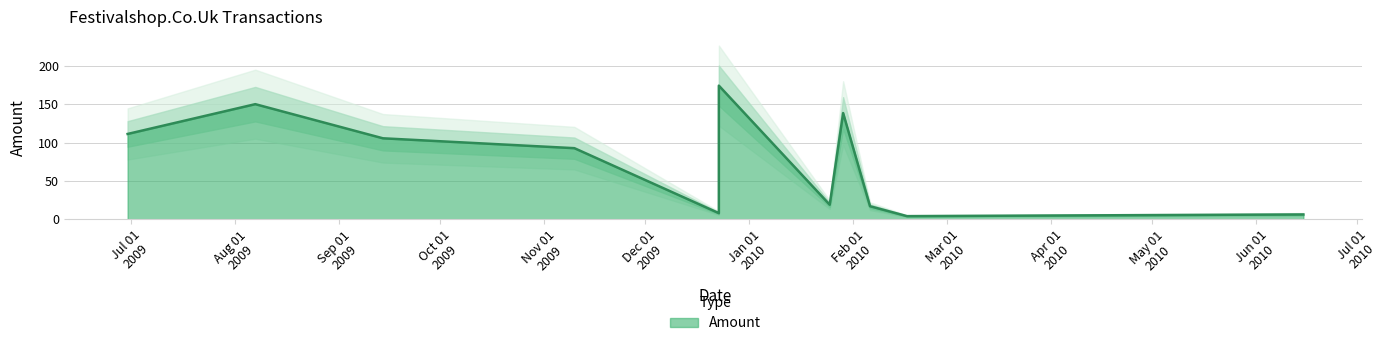

Reading right to left, list all the values displayed in this chart.

2010-06-15=6.2	2010-02-17=4.0	2010-02-06=16.9	2010-01-29=138.5	2010-01-25=18.9	2009-12-23=174.3	2009-12-23=7.9	2009-11-10=92.7	2009-09-14=105.6	2009-08-07=150.1	2009-06-30=111.2